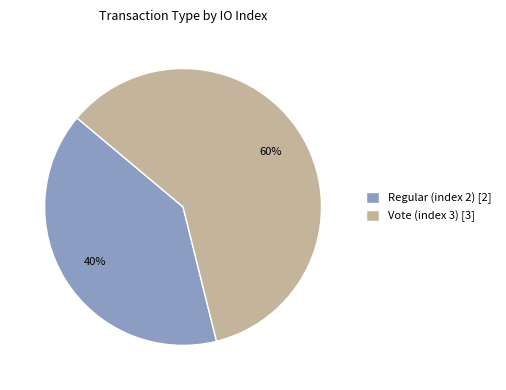

Is it true that Vote (index 3) is 50% of the pie?

False